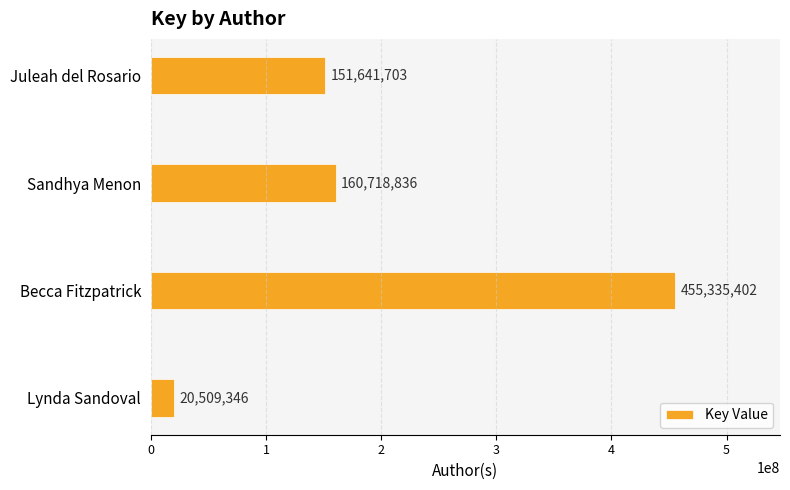

At which category does the chart reach its minimum across all series?

Lynda Sandoval